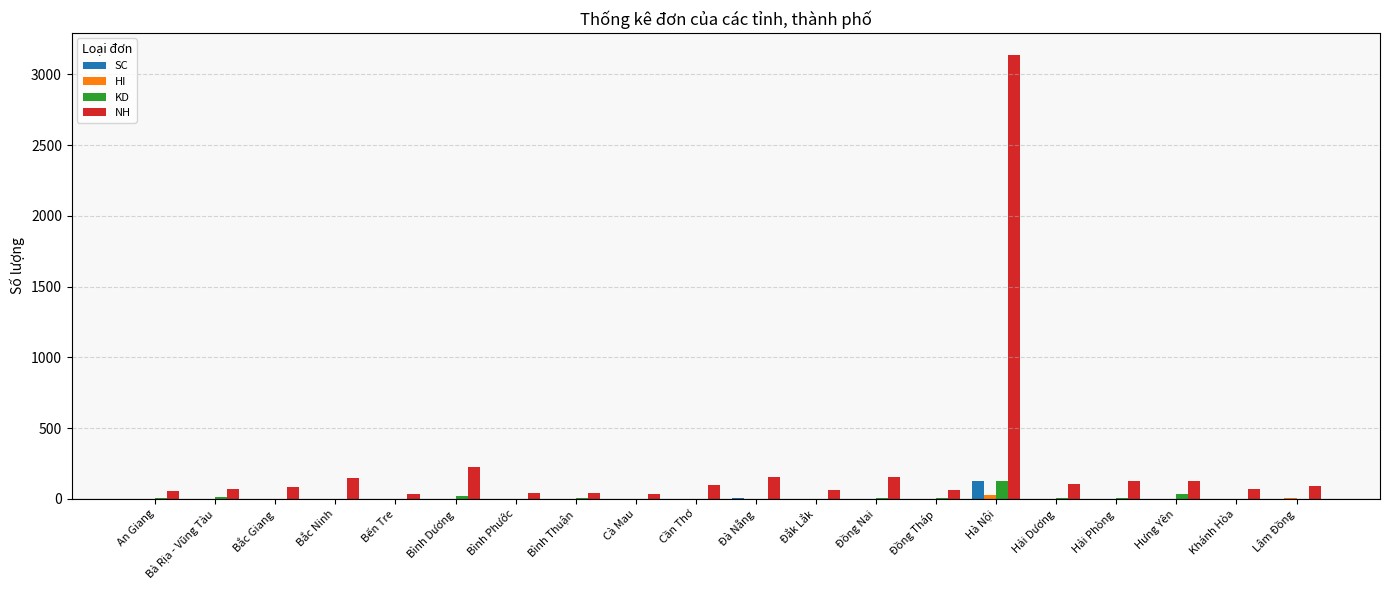

What is the sum of all SC values?

148